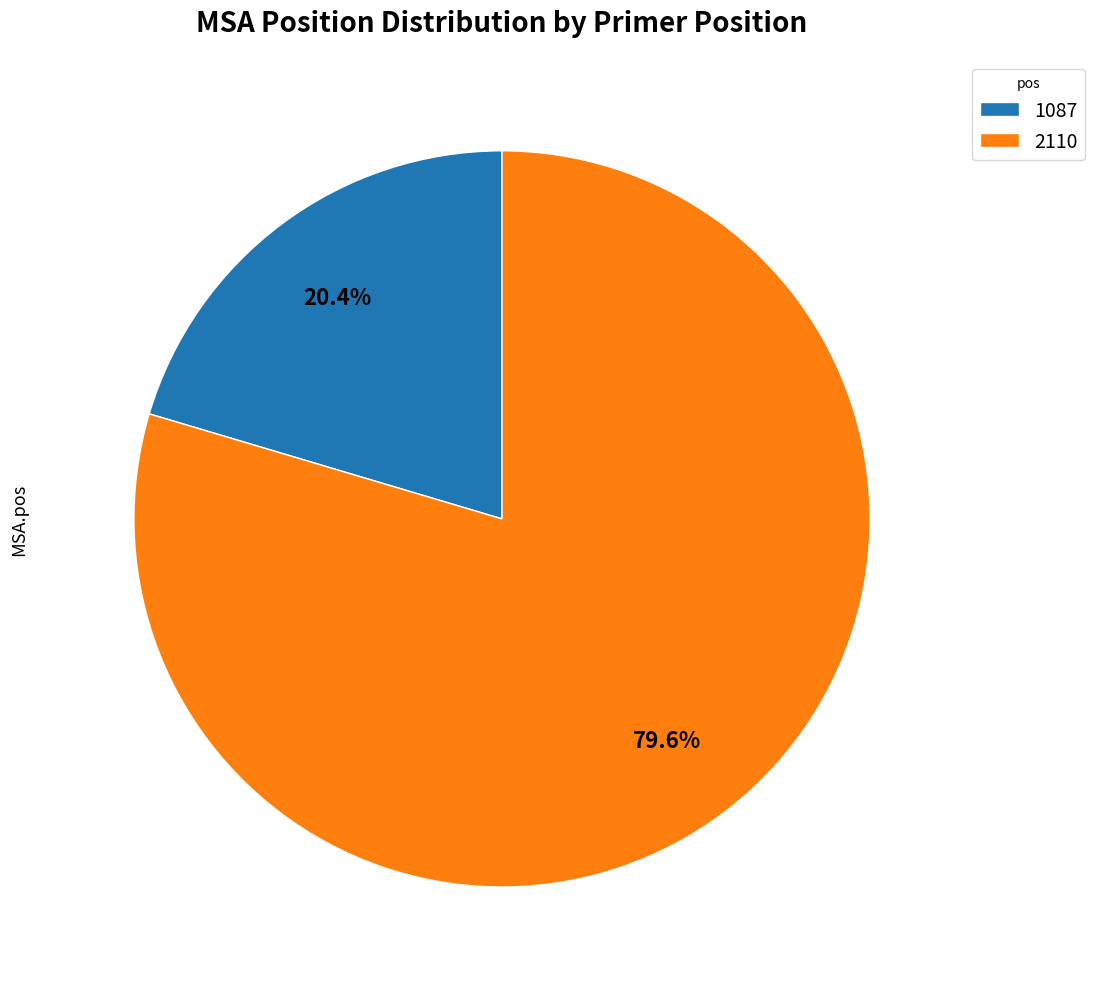

Which has a higher value, 2110 or 1087?

2110